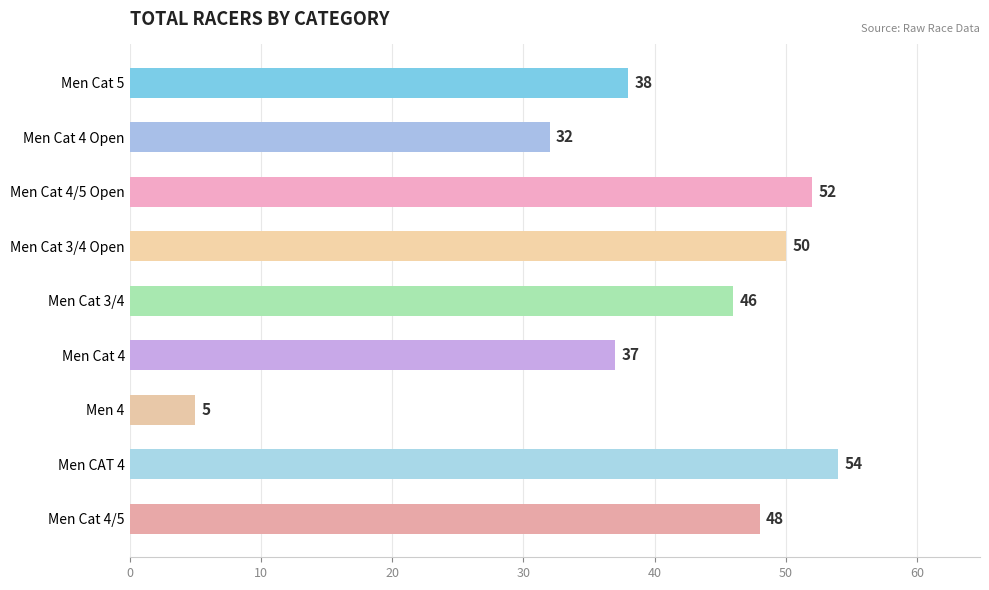

What is the label of the 9th bar from the bottom?

Men Cat 5